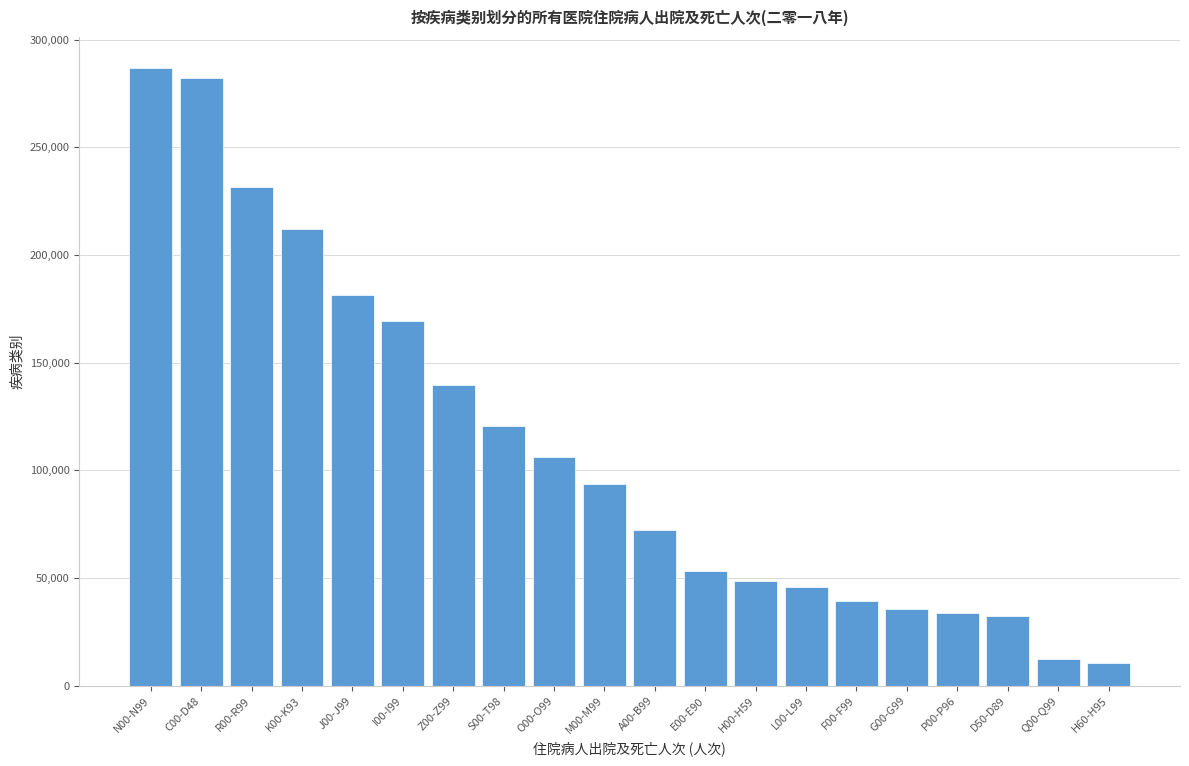

Reading right to left, extract all data points from this chart.

H60-H95=10670	Q00-Q99=12367	D50-D89=32522	P00-P96=33882	G00-G99=35886	F00-F99=39353	L00-L99=45740	H00-H59=48465	E00-E90=53470	A00-B99=72321	M00-M99=93537	O00-O99=106342	S00-T98=120812	Z00-Z99=139718	I00-I99=169542	J00-J99=181338	K00-K93=211980	R00-R99=231611	C00-D48=282020	N00-N99=286885